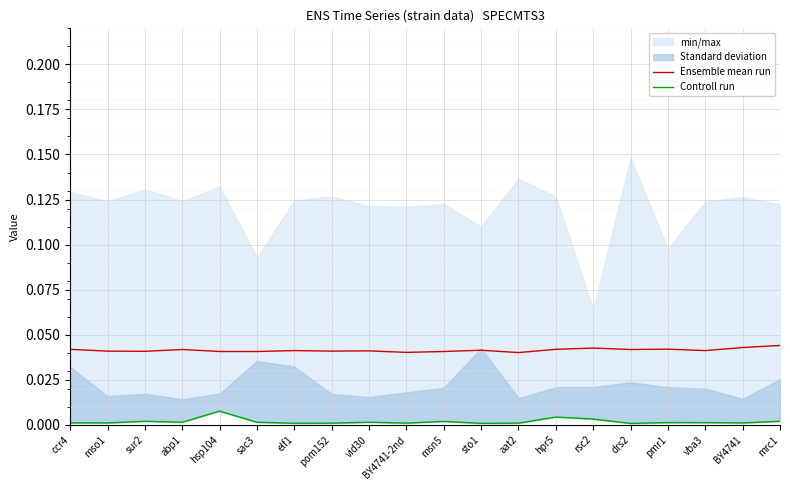

The value of Ensemble mean run at BY4741-2nd is 0.1. True or false?

False